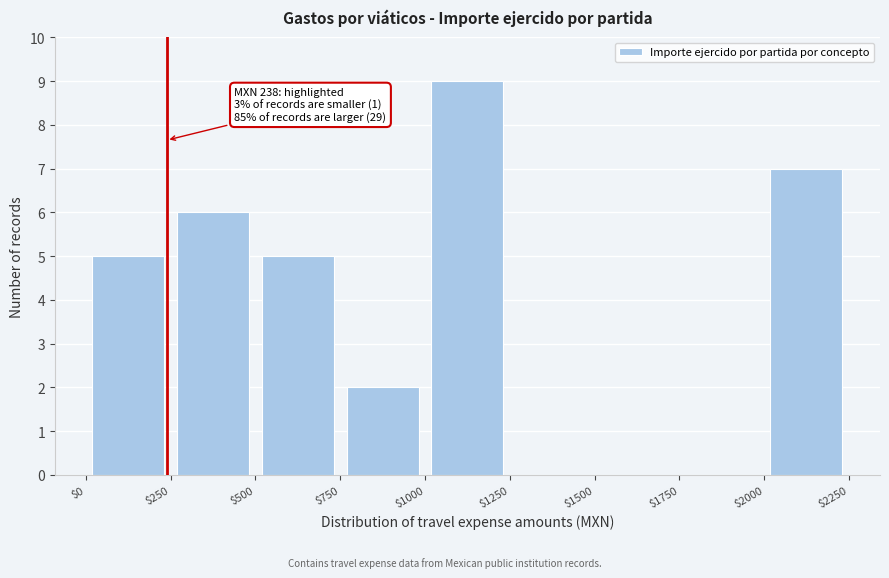

Over which range of the x-axis is the bar tallest?

$1000 to $1250